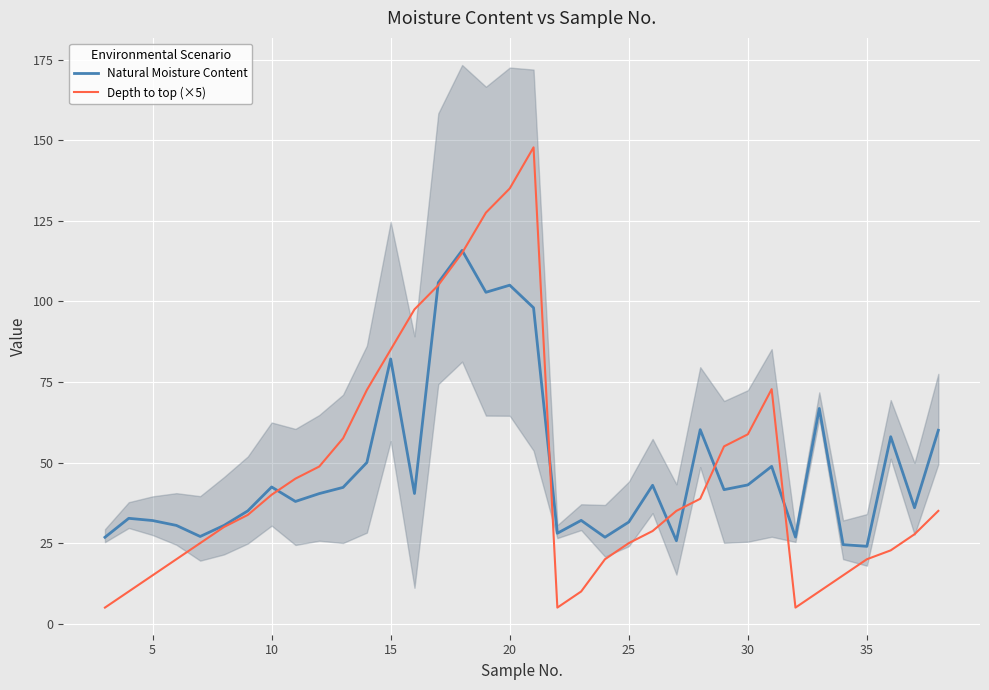

What is the highest value of the Depth to top (×5) series?

147.8